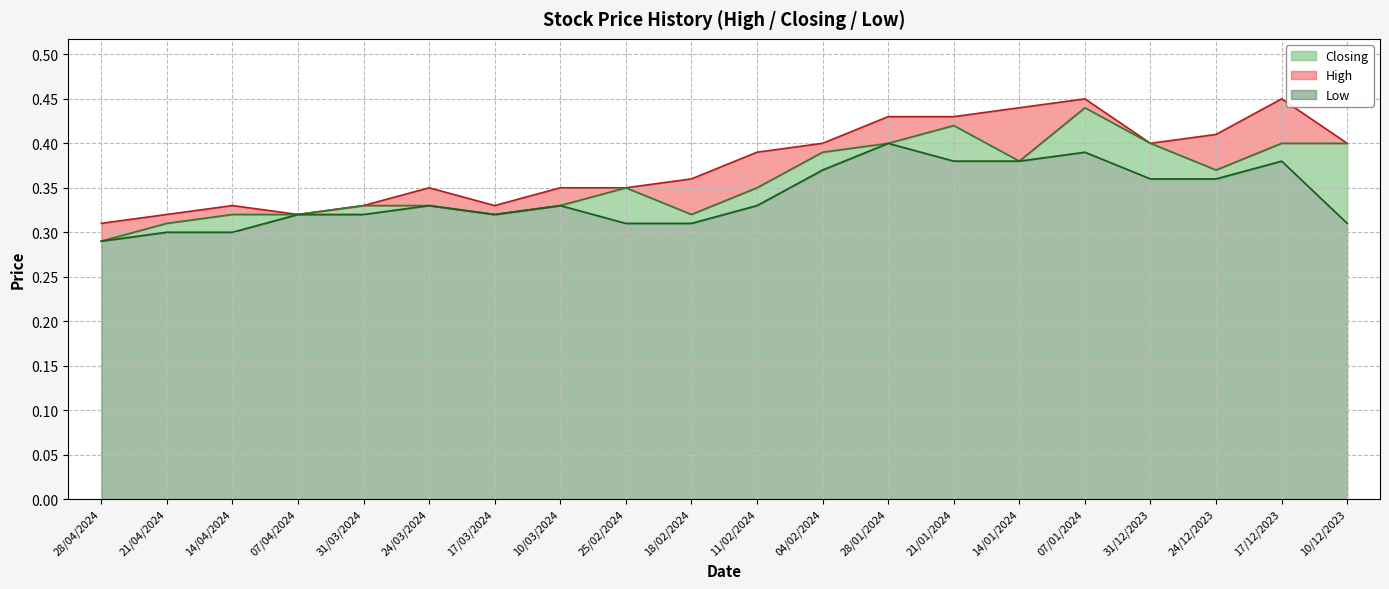

Count the number of categories in the chart.

20